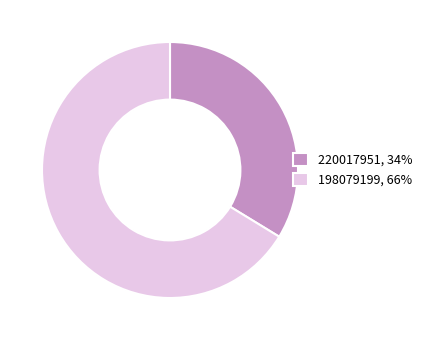

Does 198079199 account for over 50% of the chart?

Yes